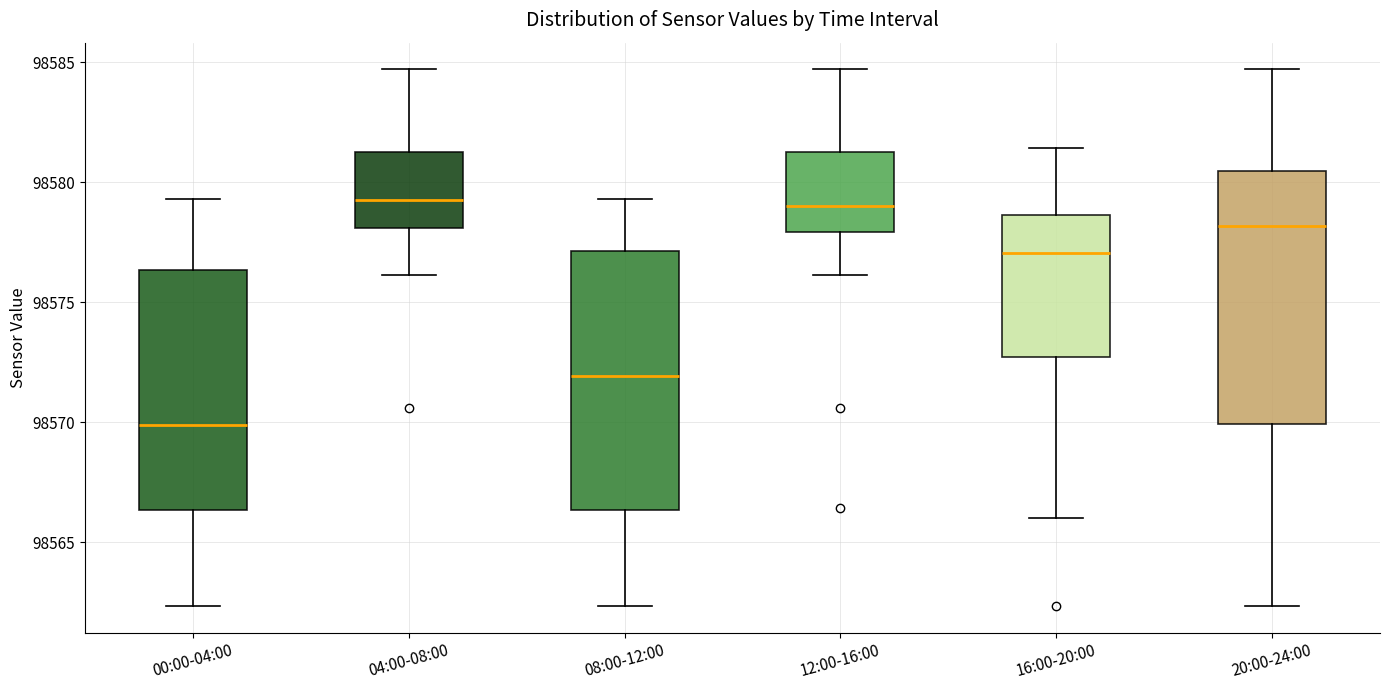

Reading left to right, read every box against the y-axis: the position of its median line, the range the box covers, and the ends of its whiskers. The values are not printed on the chart, so give them approximately, as read against the axis.

00:00-04:00: median 98570.0, box 98566.5 to 98576.5, whiskers 98562.5 to 98579.5
04:00-08:00: median 98579.5, box 98578.0 to 98581.0, whiskers 98576.0 to 98584.5
08:00-12:00: median 98572.0, box 98566.5 to 98577.0, whiskers 98562.5 to 98579.5
12:00-16:00: median 98579.0, box 98578.0 to 98581.0, whiskers 98576.0 to 98584.5
16:00-20:00: median 98577.0, box 98572.5 to 98578.5, whiskers 98566.0 to 98581.5
20:00-24:00: median 98578.0, box 98570.0 to 98580.5, whiskers 98562.5 to 98584.5